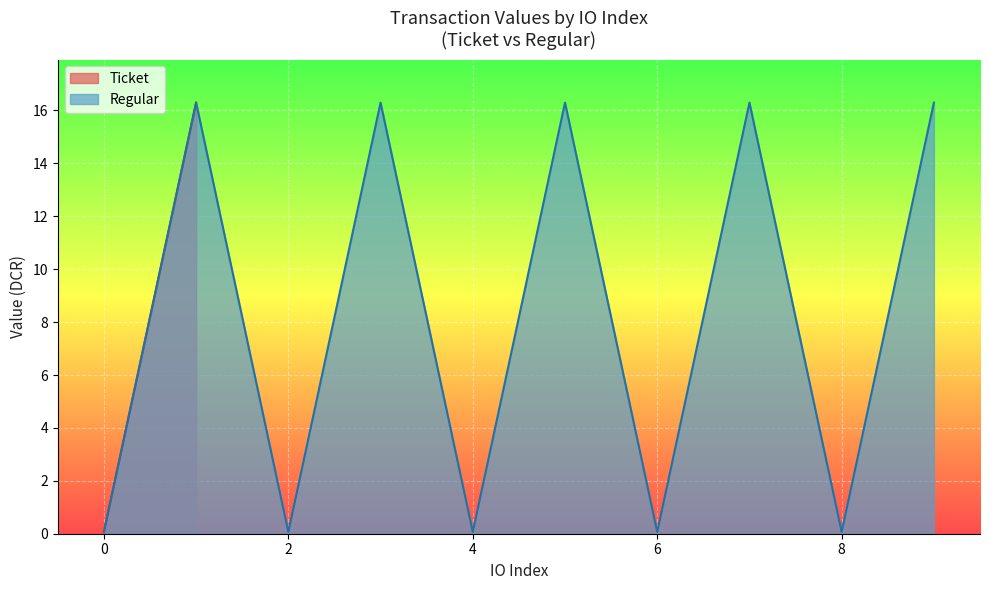

What is the highest value of the Regular series?

16.3